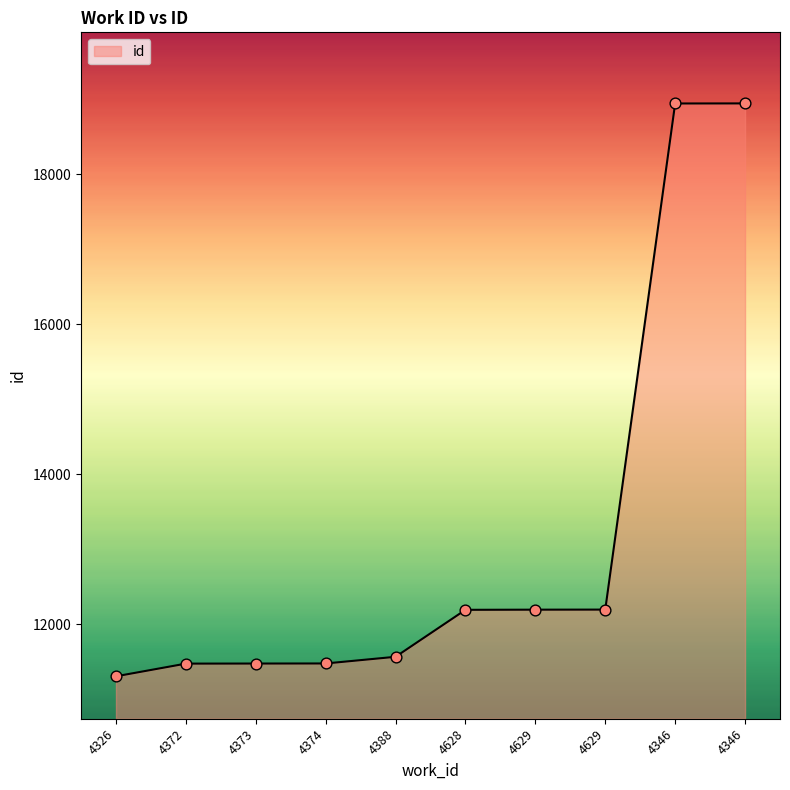

Which has a higher value, 4628 or 4326?

4628